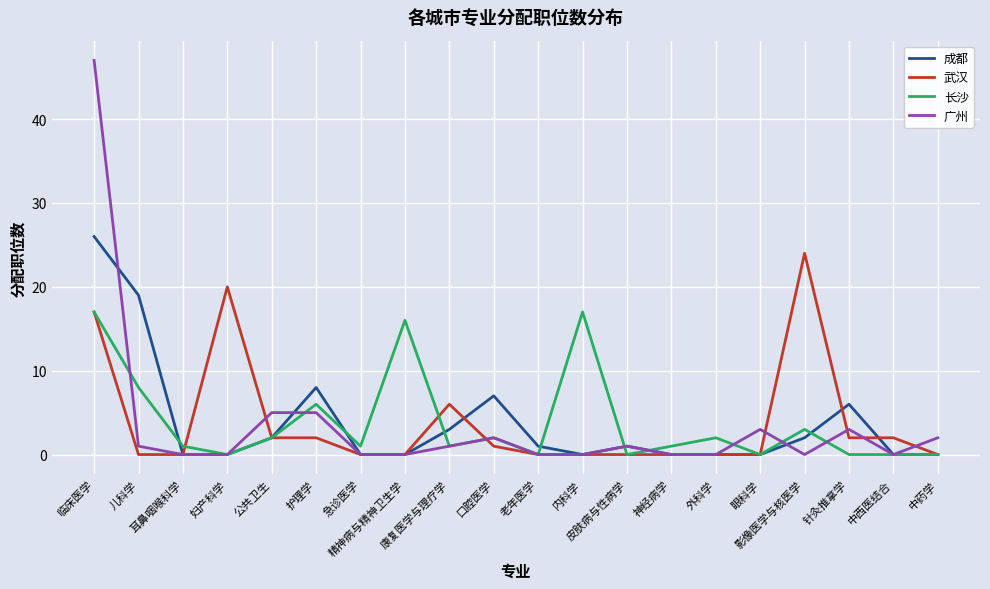

Which category has the highest value in the 武汉 series?

影像医学与核医学